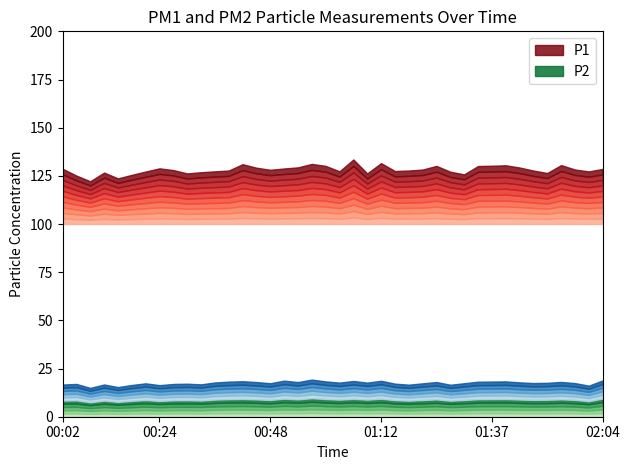

Between 01:27 and 00:39, which is larger?

00:39